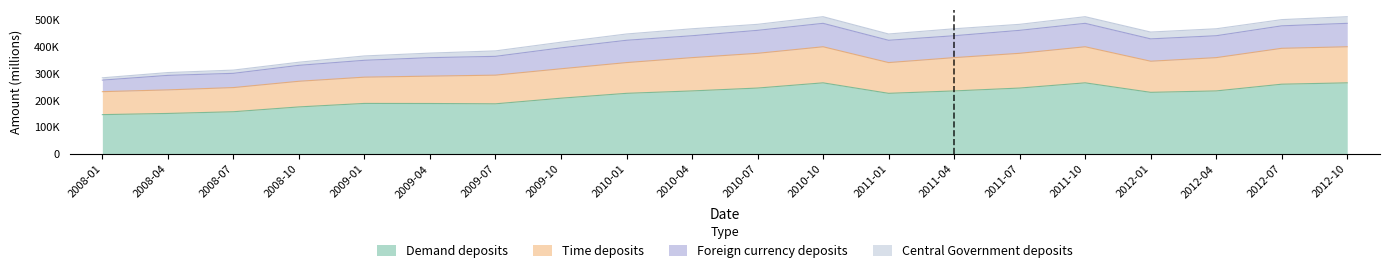

Does the chart display data point markers on the line(s)?

No